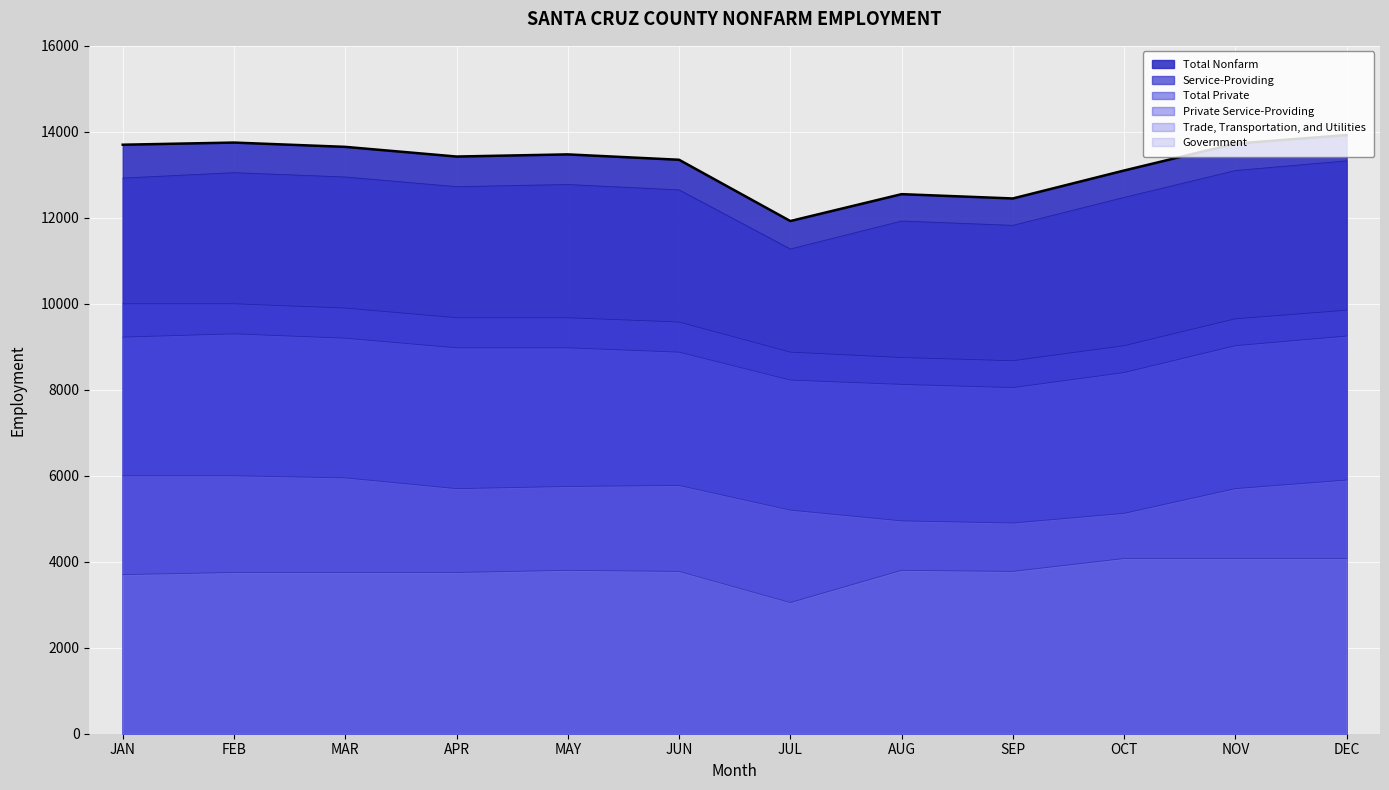

What is the spread (max minus min) of values at FEB?

10000